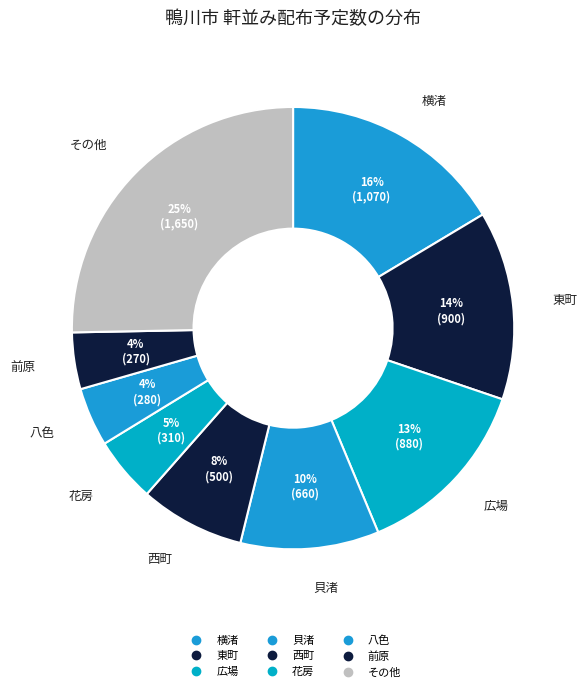

Count the number of slices in the pie.

9